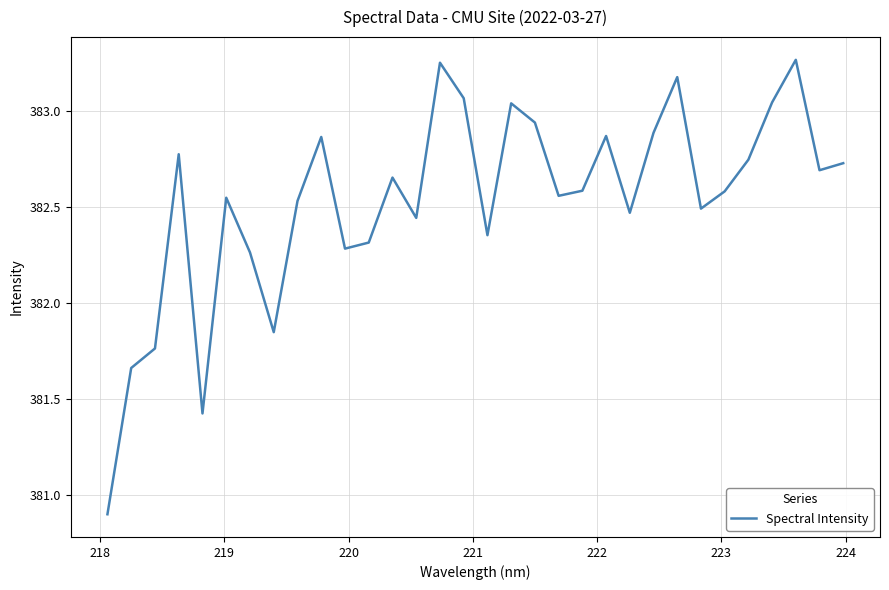

What is the difference between the maximum and minimum values?

2.4